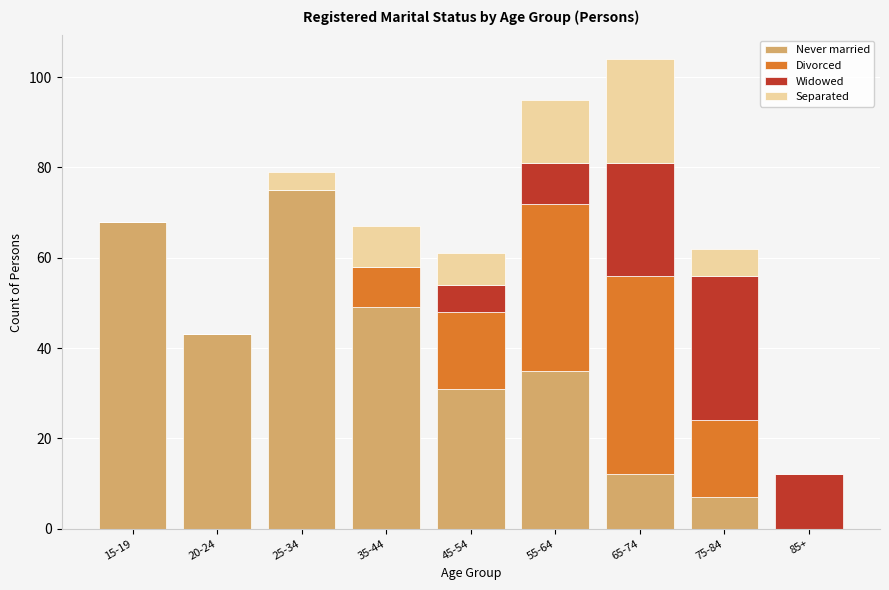

What are all the series names shown in the legend?

Never married, Divorced, Widowed, Separated